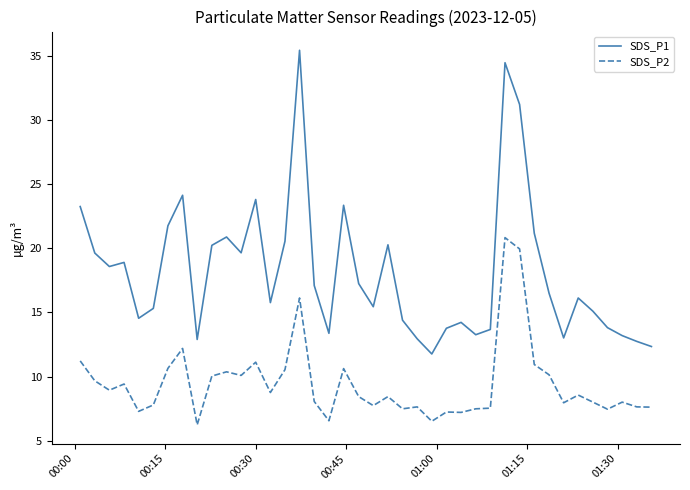

What is the maximum value shown in the chart?

35.4